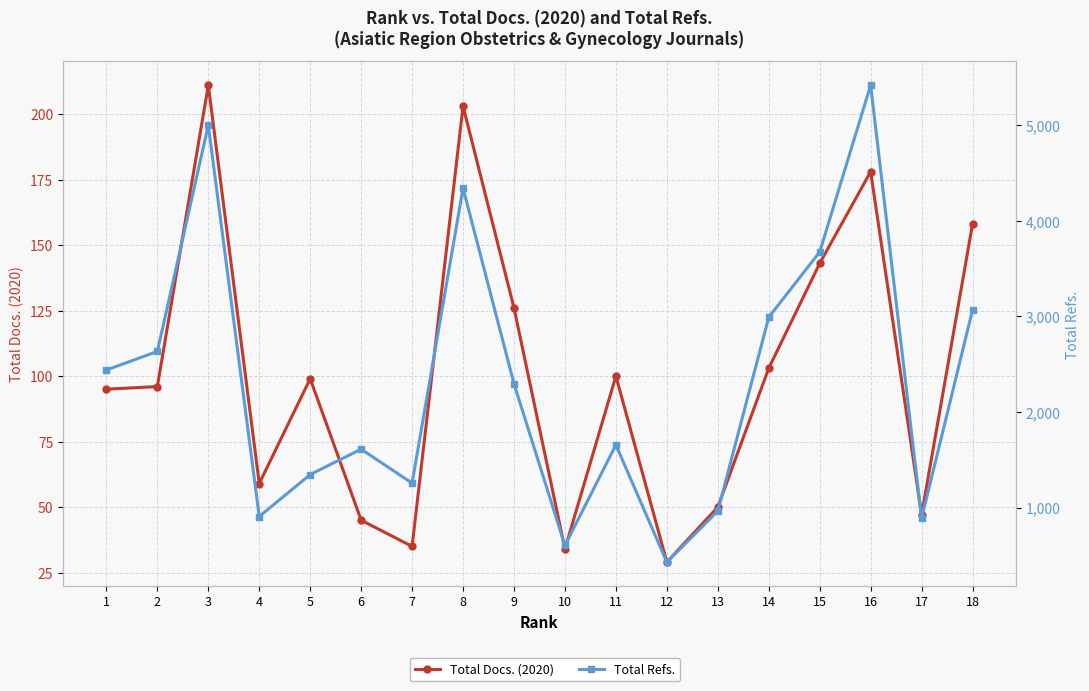

What is the difference between the second highest and minimum values in the Total Docs. (2020) series?

174